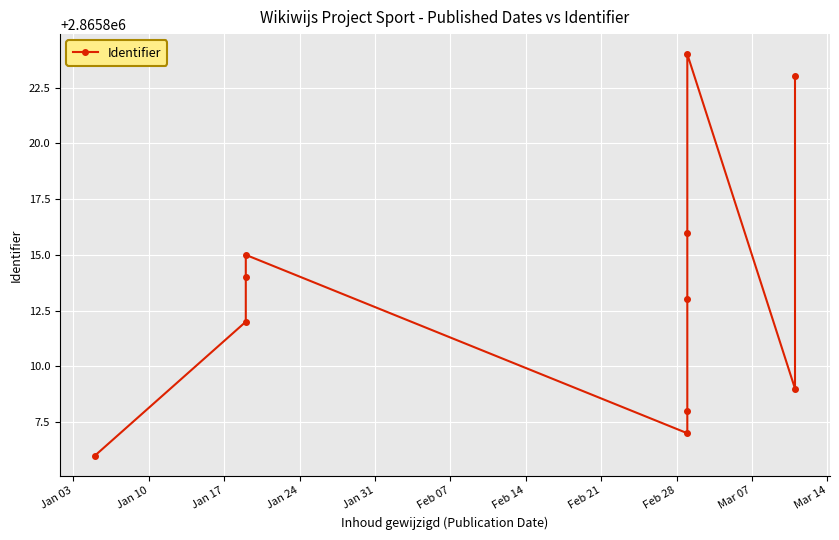

How many values are below 2865813?

5